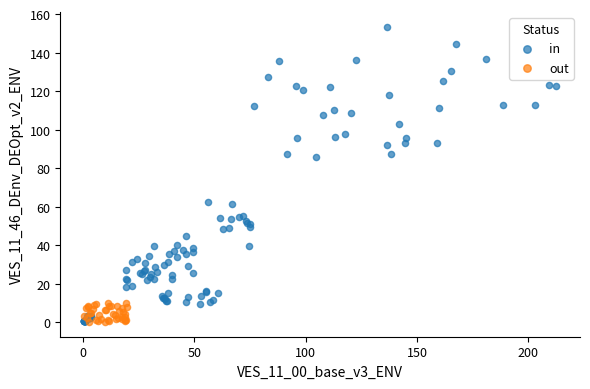

Which series has the widest spread of Y values?

in